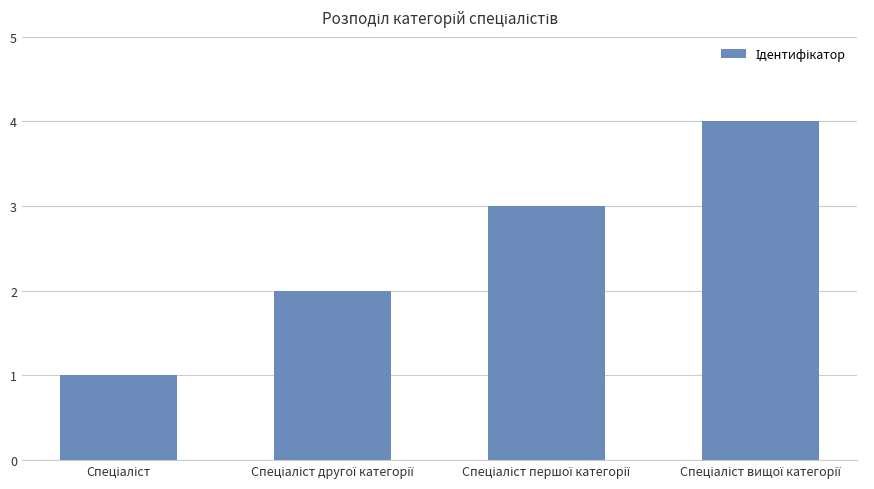

What is the difference between the maximum and minimum values?

3